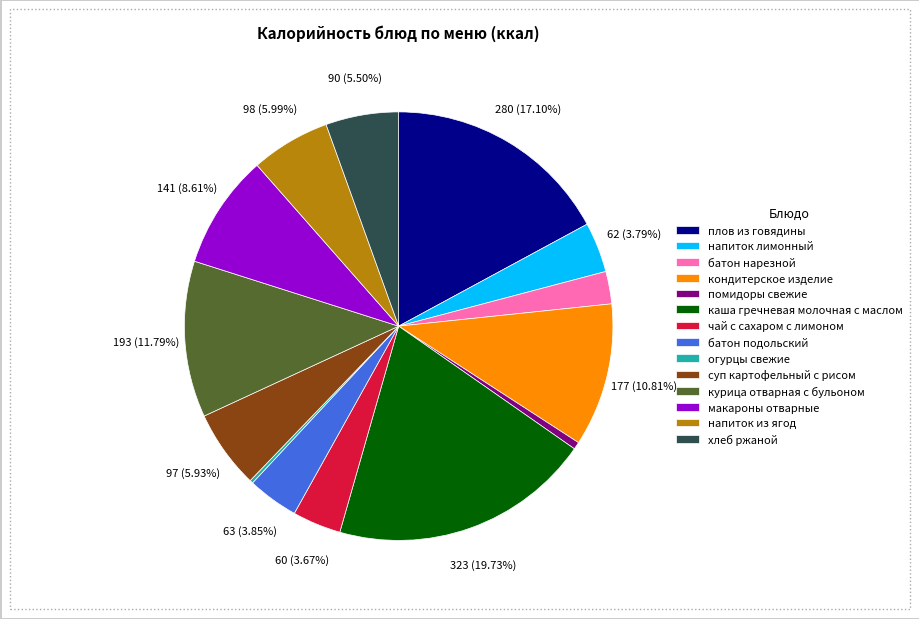

Which slice is the largest?

каша гречневая молочная с маслом